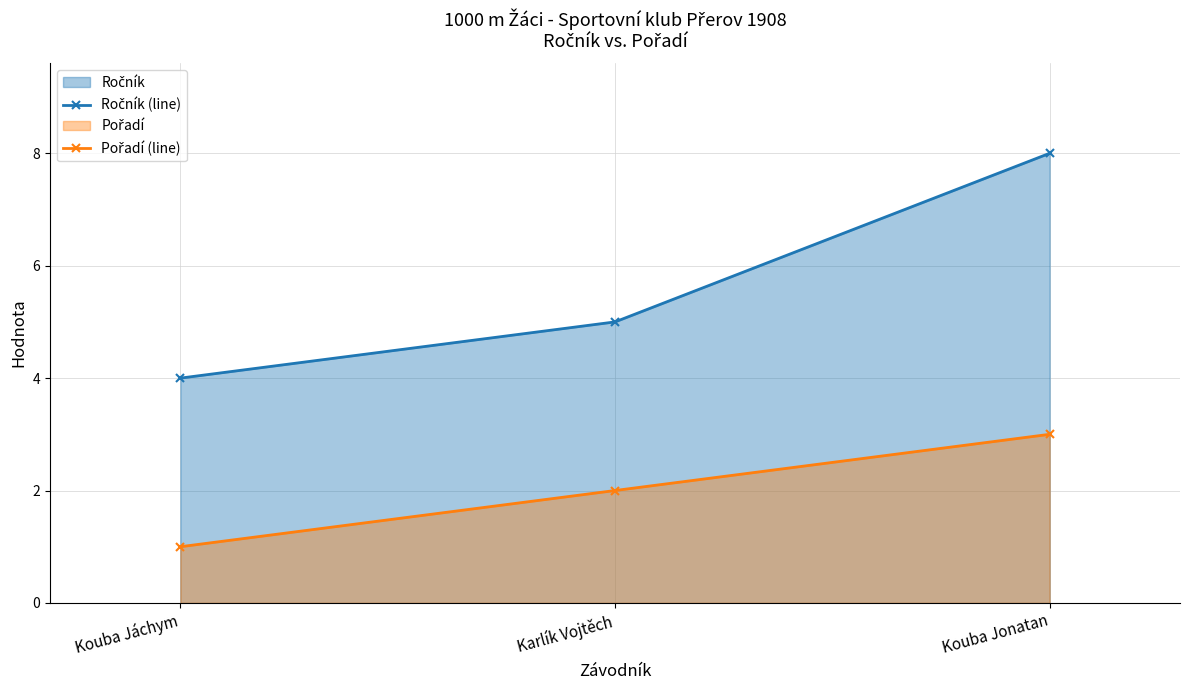

Which has a higher value, Kouba Jonatan or Kouba Jáchym?

Kouba Jonatan